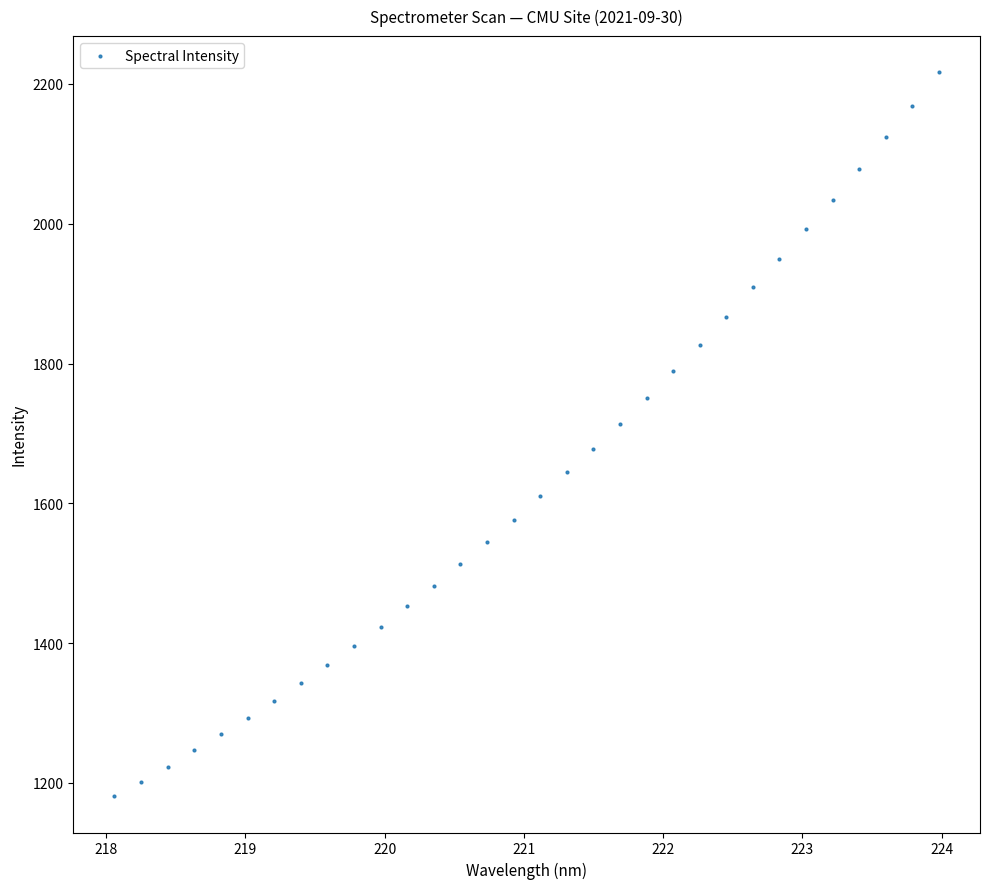

What is the range of Y values (max minus min)?

1035.9